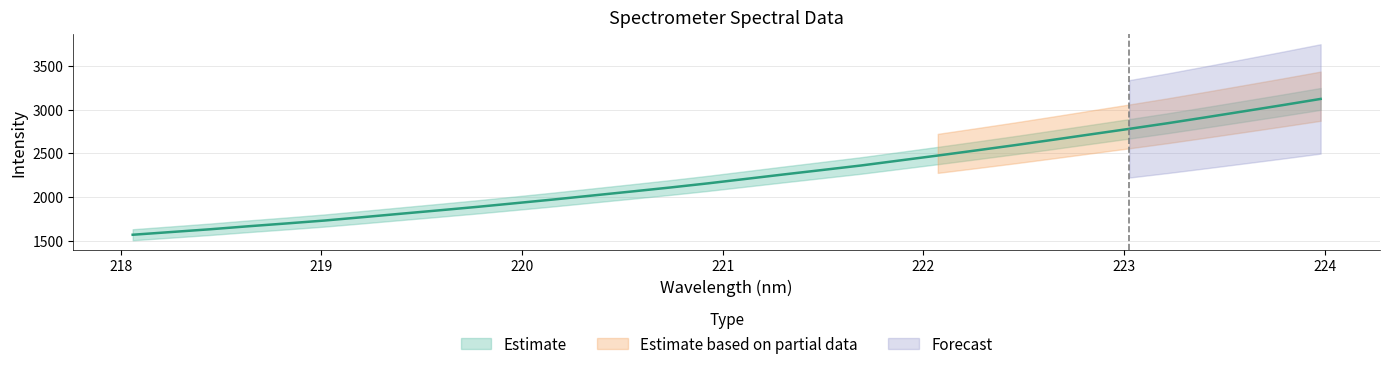

What is the average value?

2240.3